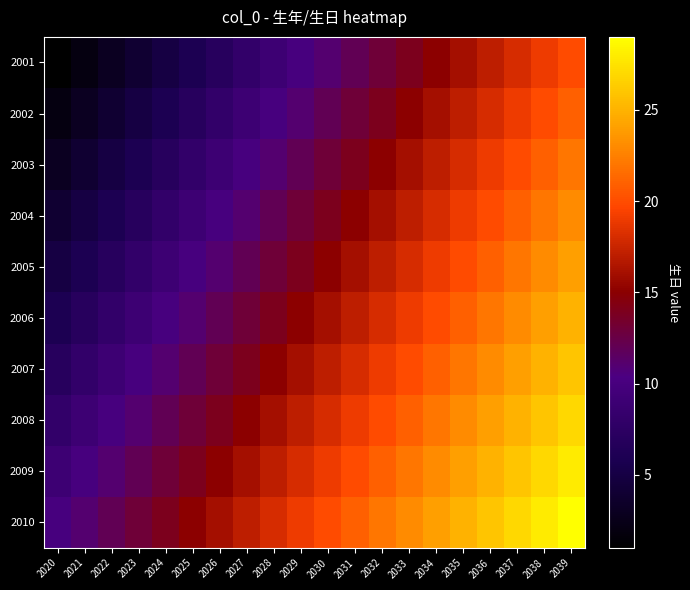

Between 2031 and 2024, which is larger?

2031